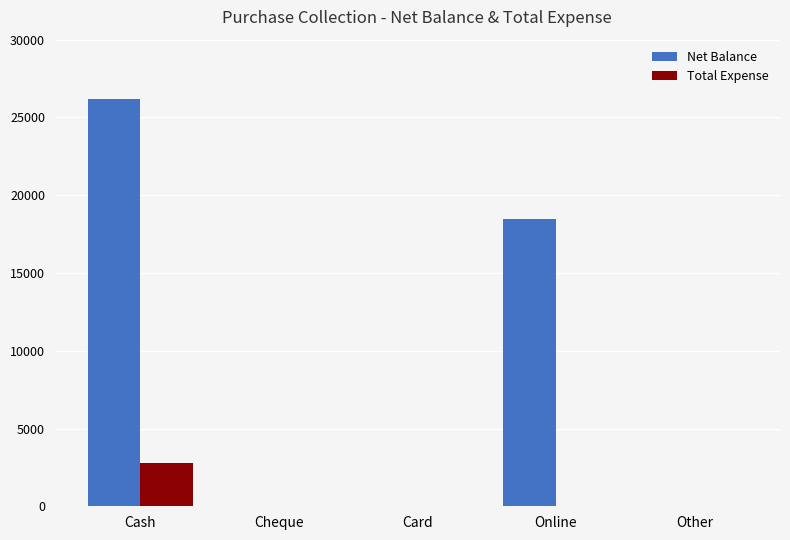

What is the highest value of the Total Expense series?

2800